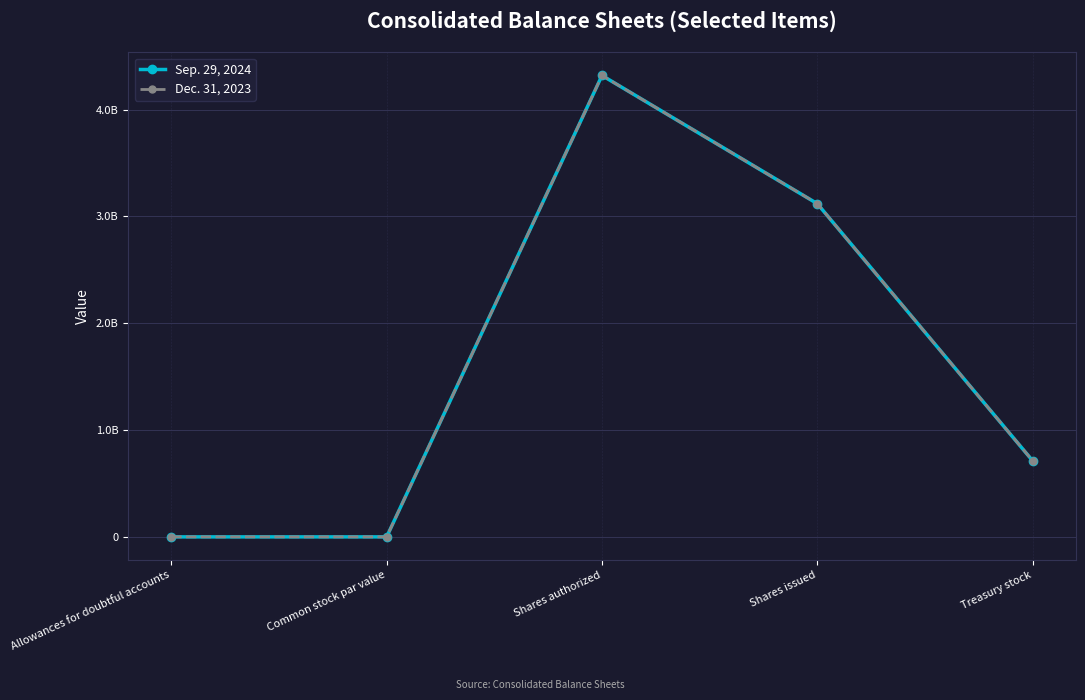

Where is the first local maximum for Sep. 29, 2024?

Shares authorized